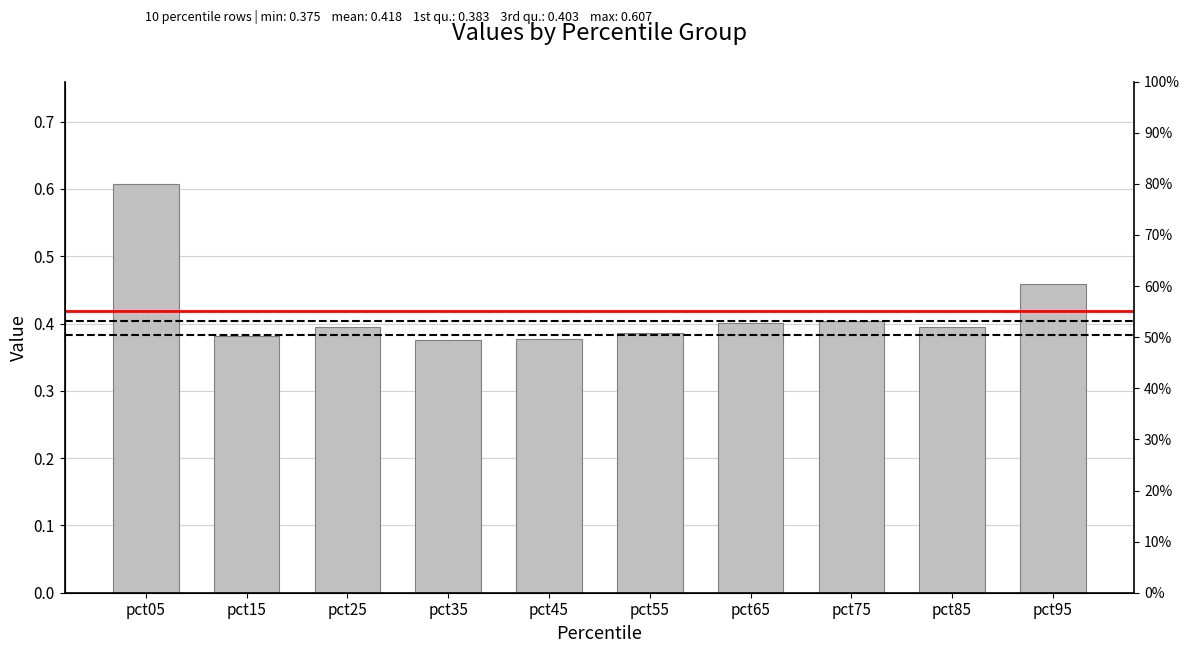

List the labels in order of value, smallest first.

pct35, pct45, pct15, pct55, pct85, pct25, pct65, pct75, pct95, pct05